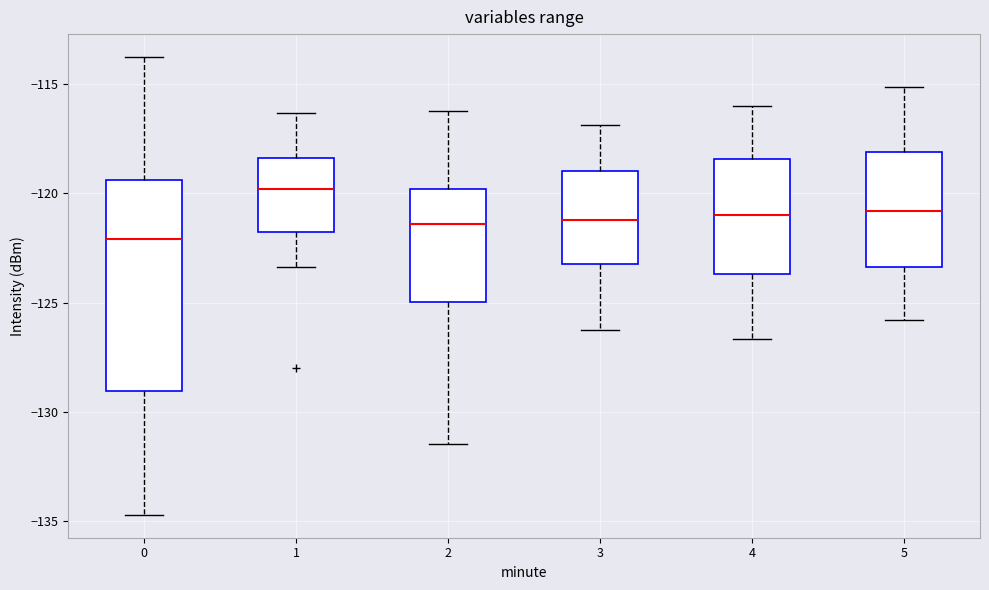

Reading left to right, transcribe this box plot: for each box, give where its median line is, the range the box spans, and where its two whiskers end, as read against the y-axis. The values are not printed on the chart, so give them approximately, as read against the axis.

0: median -122.0, box -129.0 to -119.5, whiskers -134.5 to -114.0
1: median -120.0, box -122.0 to -118.5, whiskers -123.5 to -116.5
2: median -121.5, box -125.0 to -120.0, whiskers -131.5 to -116.0
3: median -121.0, box -123.0 to -119.0, whiskers -126.0 to -117.0
4: median -121.0, box -123.5 to -118.5, whiskers -126.5 to -116.0
5: median -121.0, box -123.5 to -118.0, whiskers -126.0 to -115.0